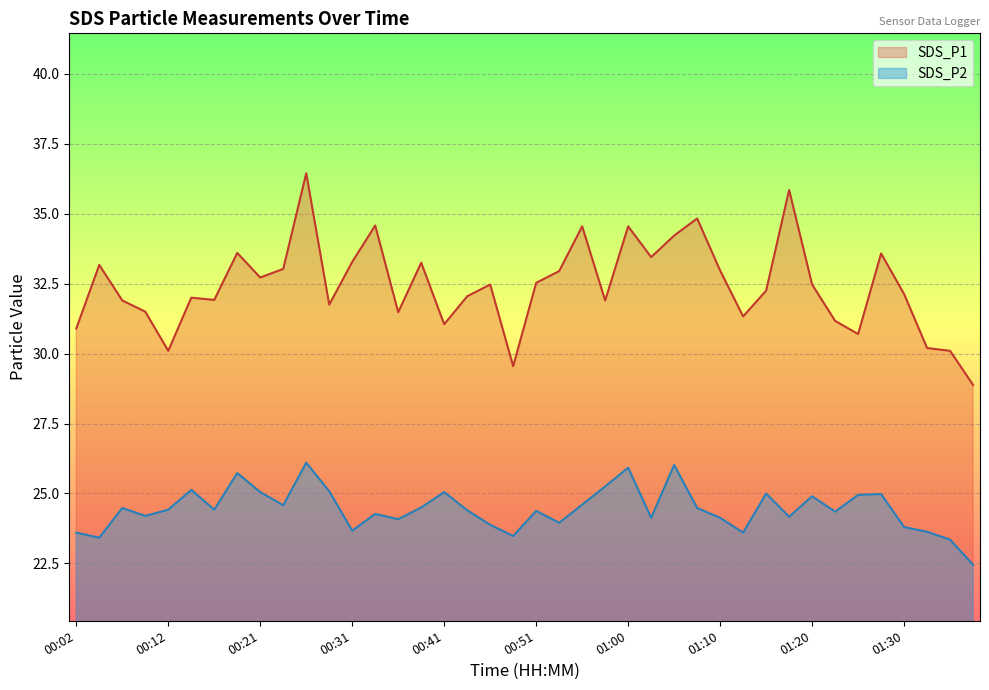

In SDS_P1, how many points are lower than both neighbors (excluding endpoints)?

11